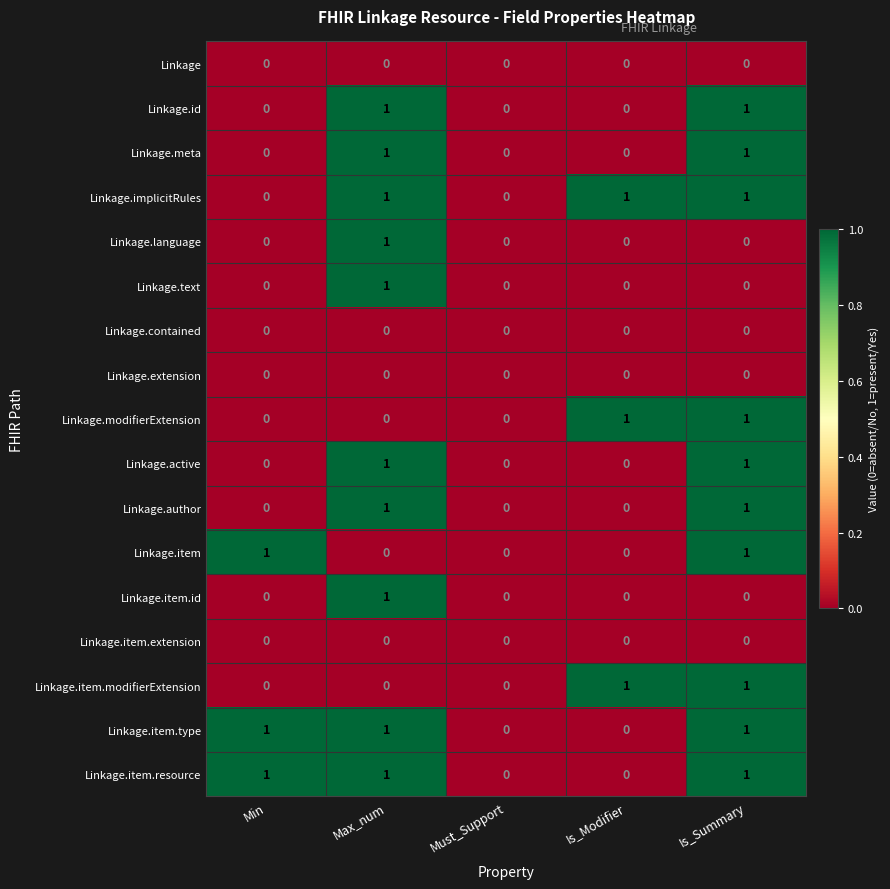

Count the Linkage.text values in the range 0 to 1.

5